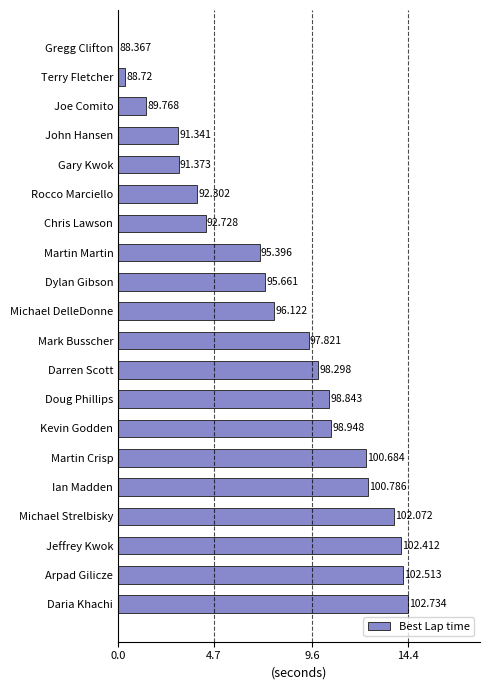

Where does the data first go above 9?

Mark Busscher